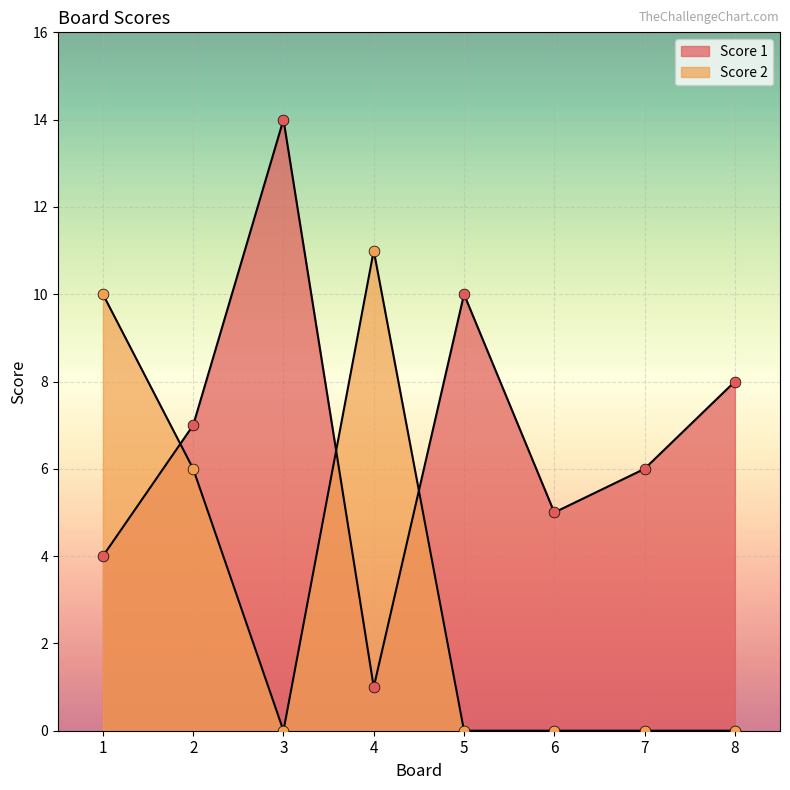

Which series contains the highest Y value?

Score 1